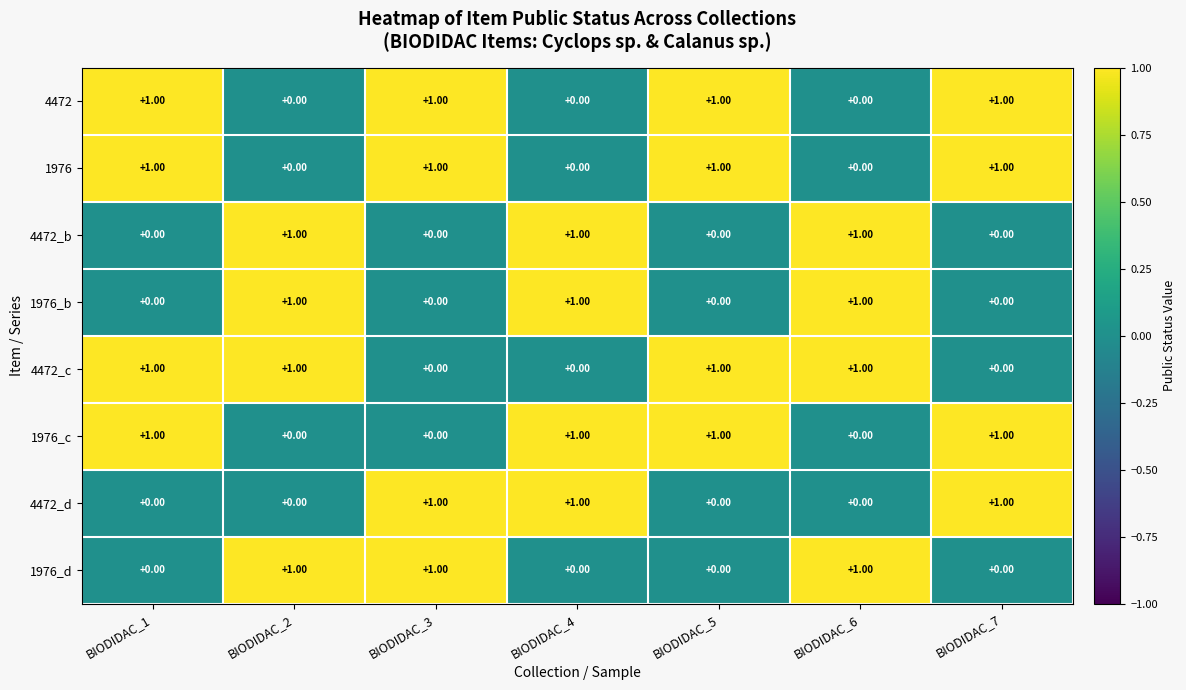

What is the total value across all series at BIODIDAC_4?

4